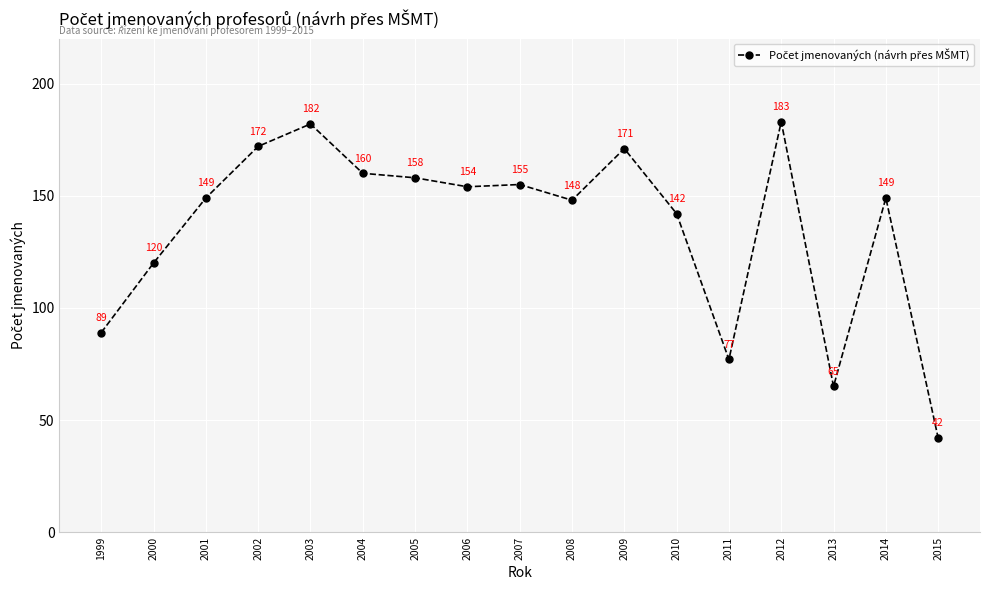

How many values are below 149?

7